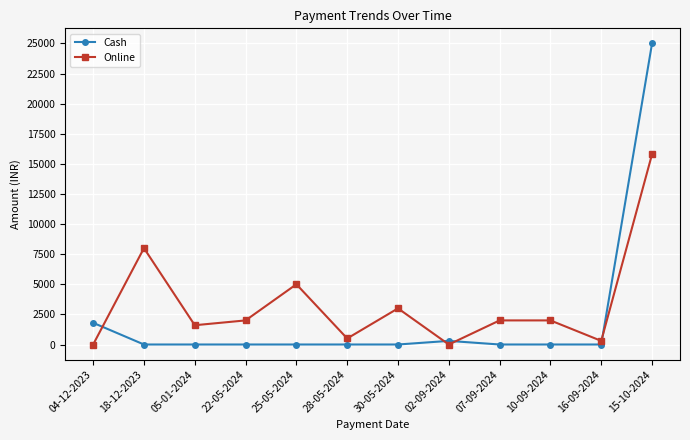

What is the sum of the Online values at 25-05-2024 and 22-05-2024?

7000